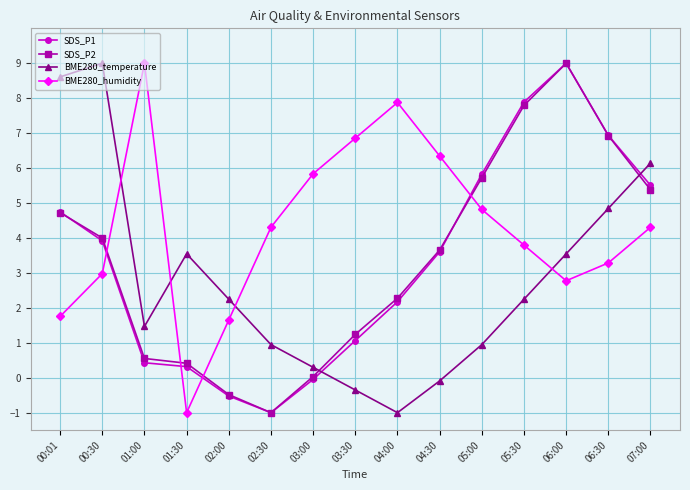

What is the value of the BME280_temperature point at the 1st from the left?

8.6